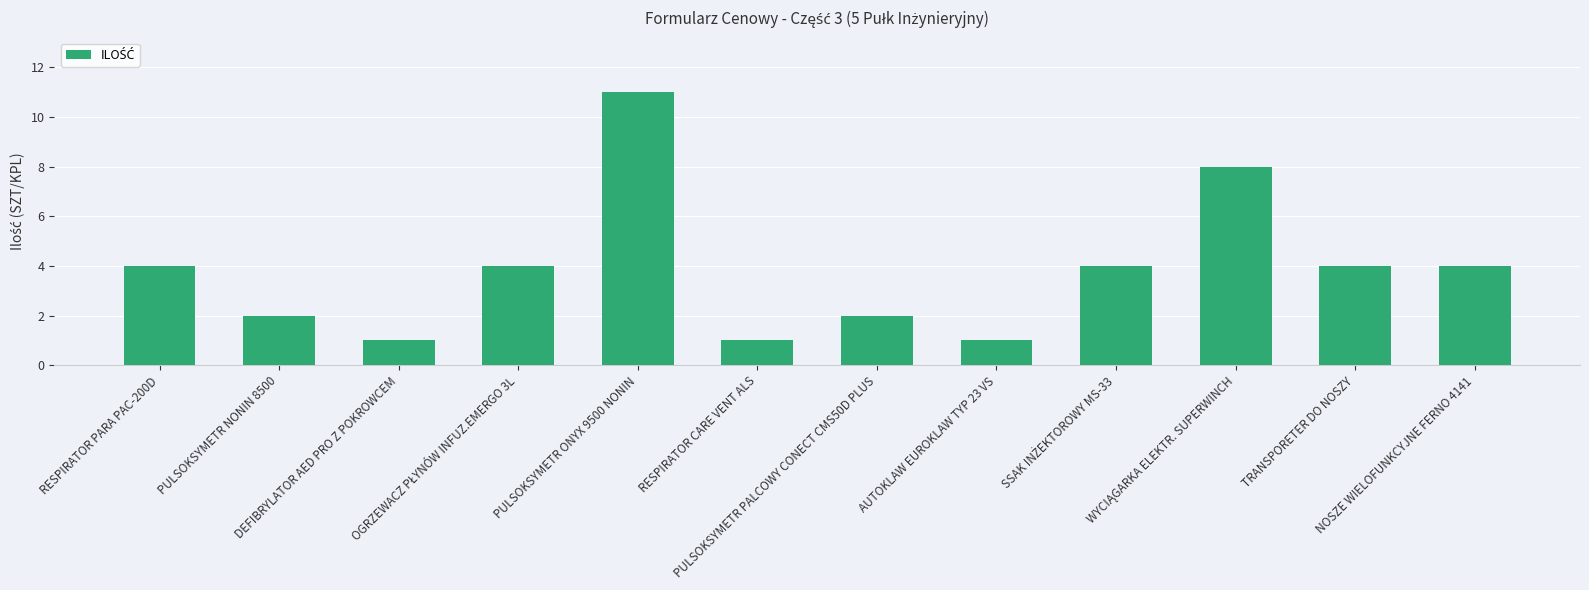

Reading right to left, what are all the values shown in this chart?

4	4	8	4	1	2	1	11	4	1	2	4